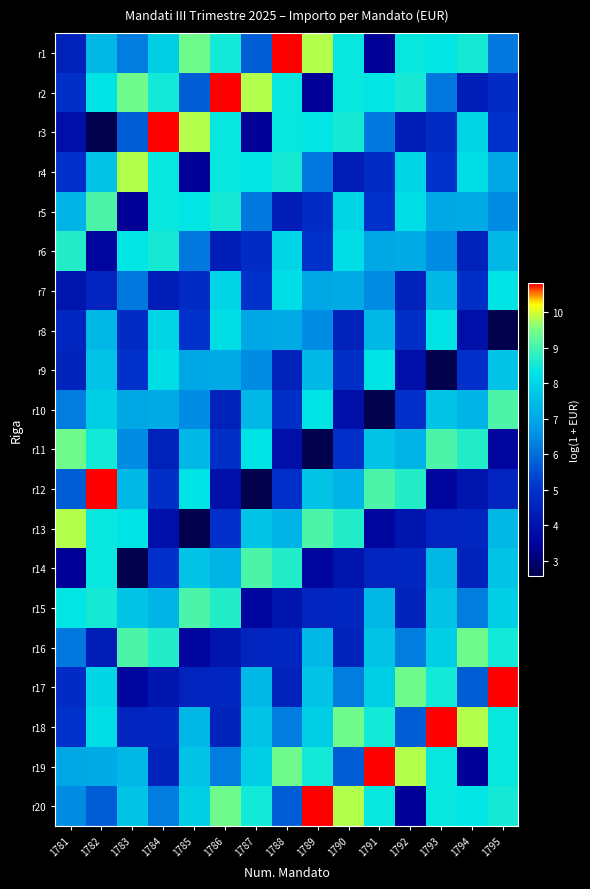

At how many categories does at least one series exceed 7?

15